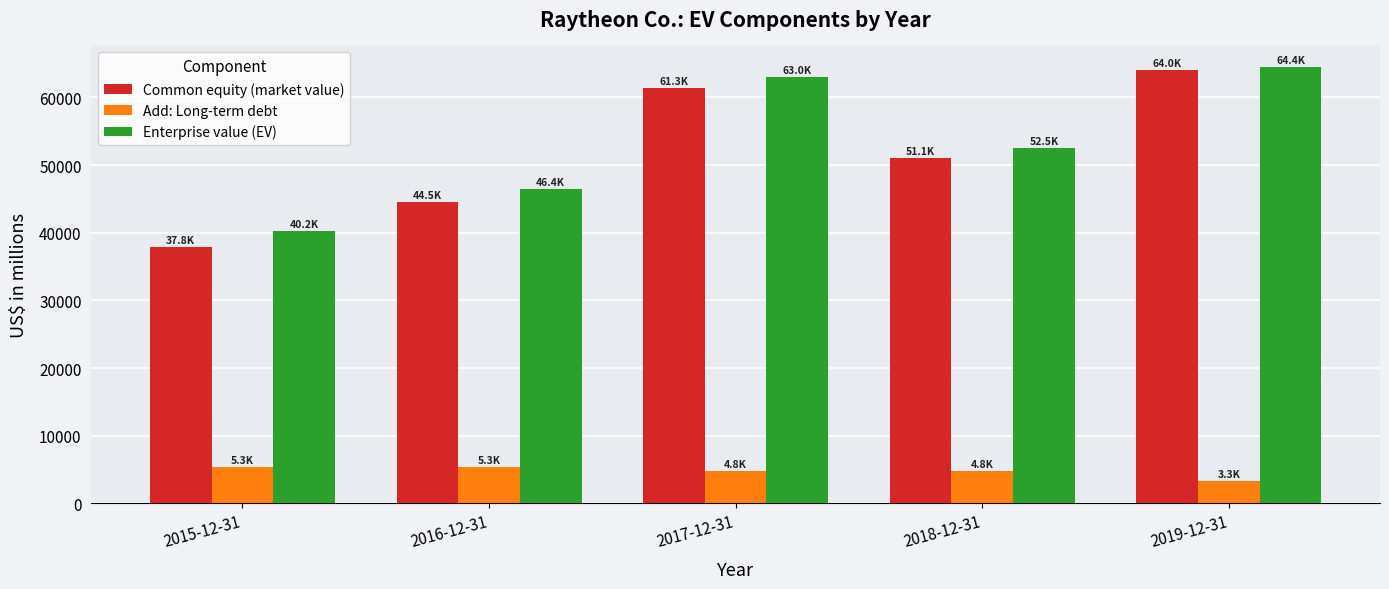

What is the smallest value displayed?

3261